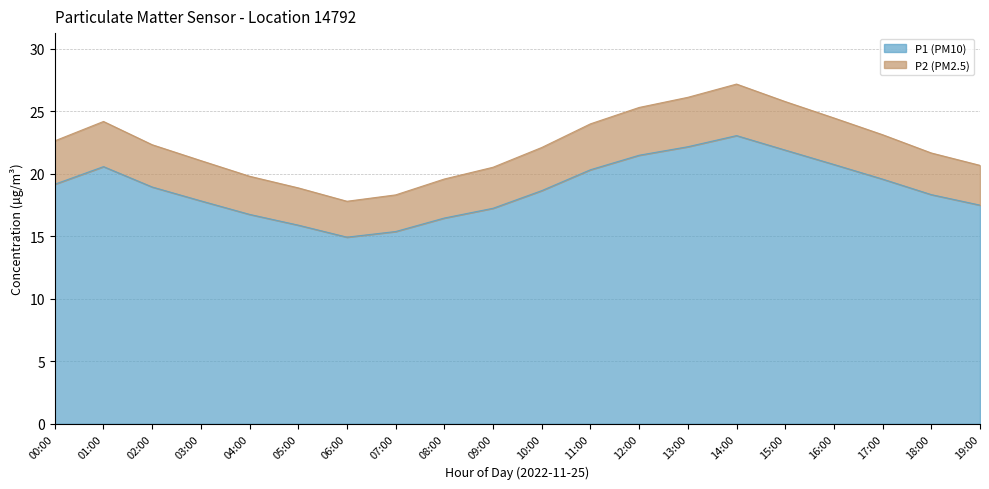

True or false: P1 has a value of 23.6 at 04:00.

False